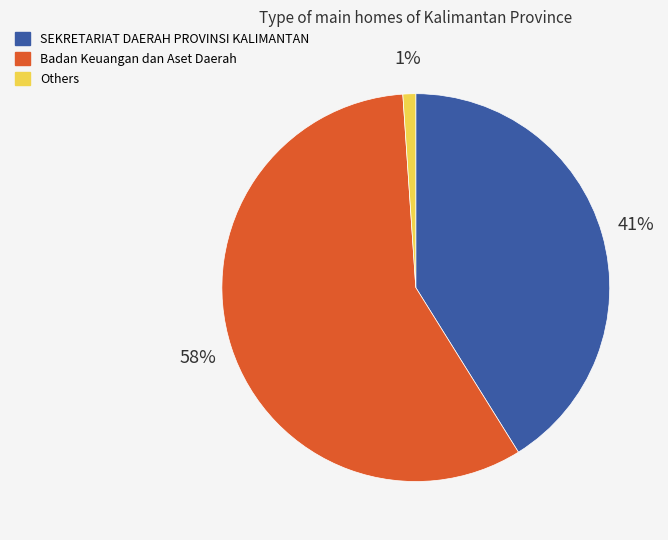

To the nearest percent, what is the difference between the largest and smallest slice percentages?

57%